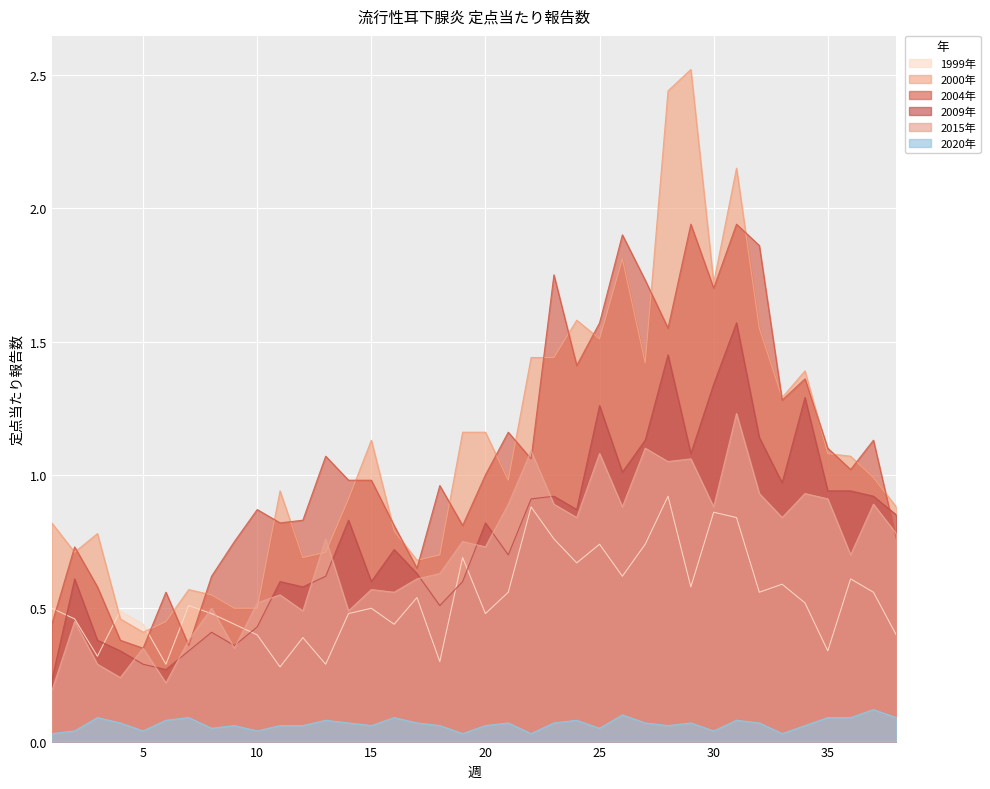

True or false: 2009年 has more than 2 interior local peaks.

True